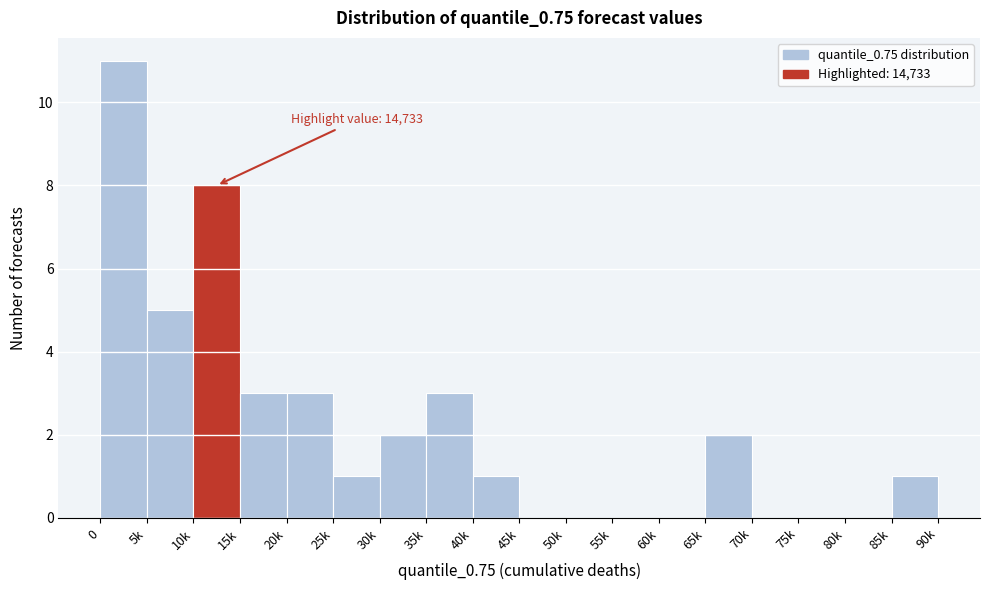

Reading right to left, extract all data points from this chart.

85k=1	80k=0	75k=0	70k=0	65k=2	60k=0	55k=0	50k=0	45k=0	40k=1	35k=3	30k=2	25k=1	20k=3	15k=3	10k=8	5k=5	0=11